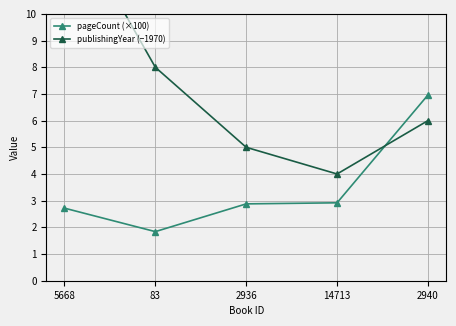

What is the minimum value shown in the chart?

1.8